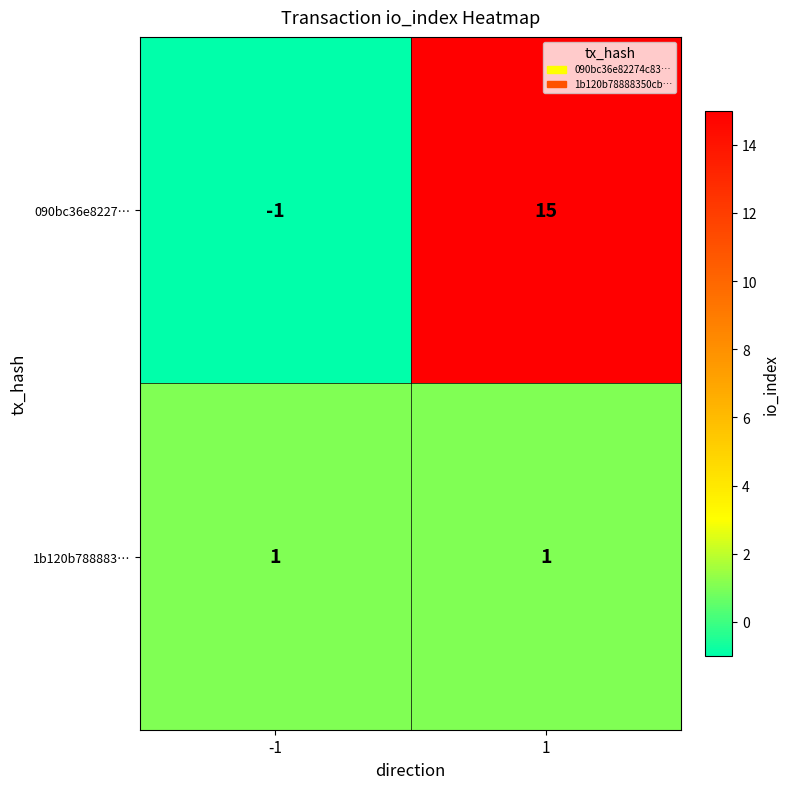

List the series in order of their peak value, lowest first.

1b120b788883…, 090bc36e8227…